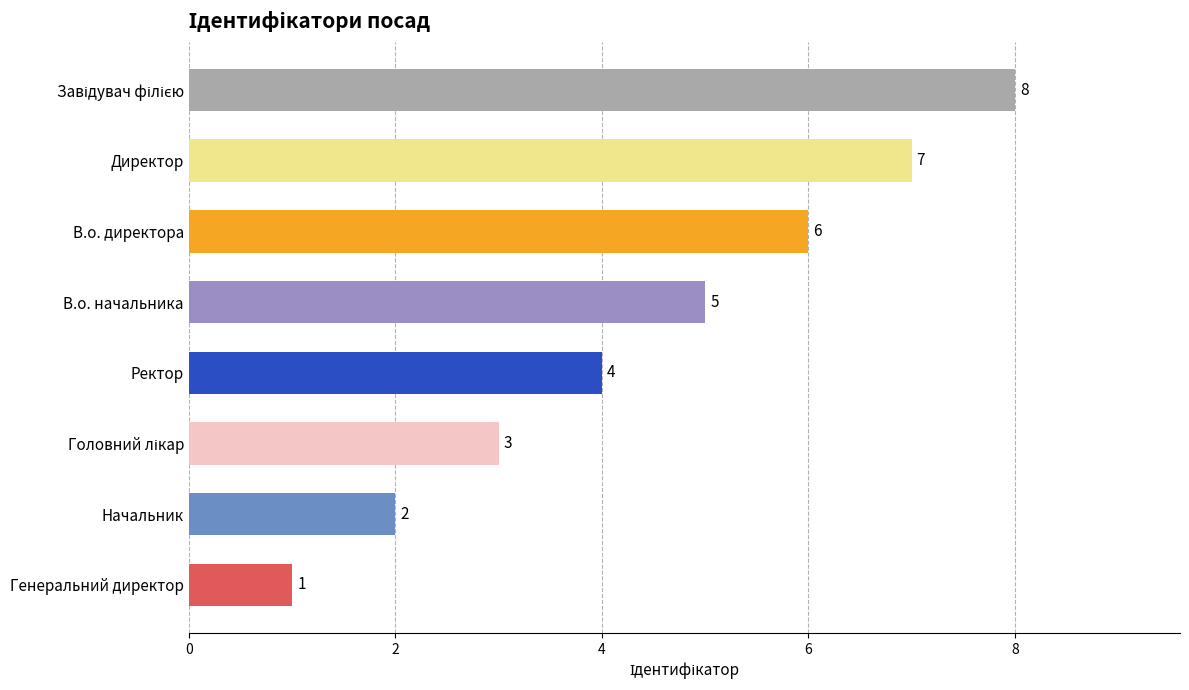

How many data points are less than 5?

4